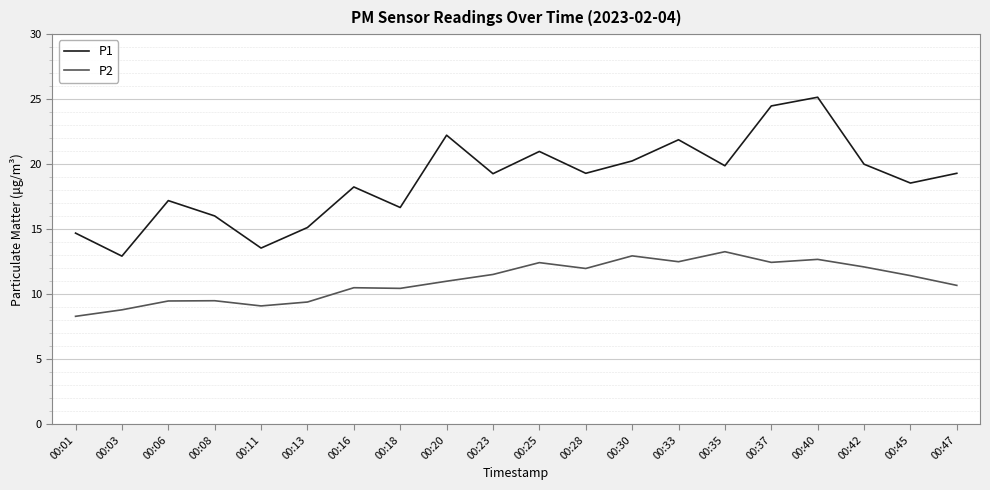

Which series has the largest total across all categories?

P1